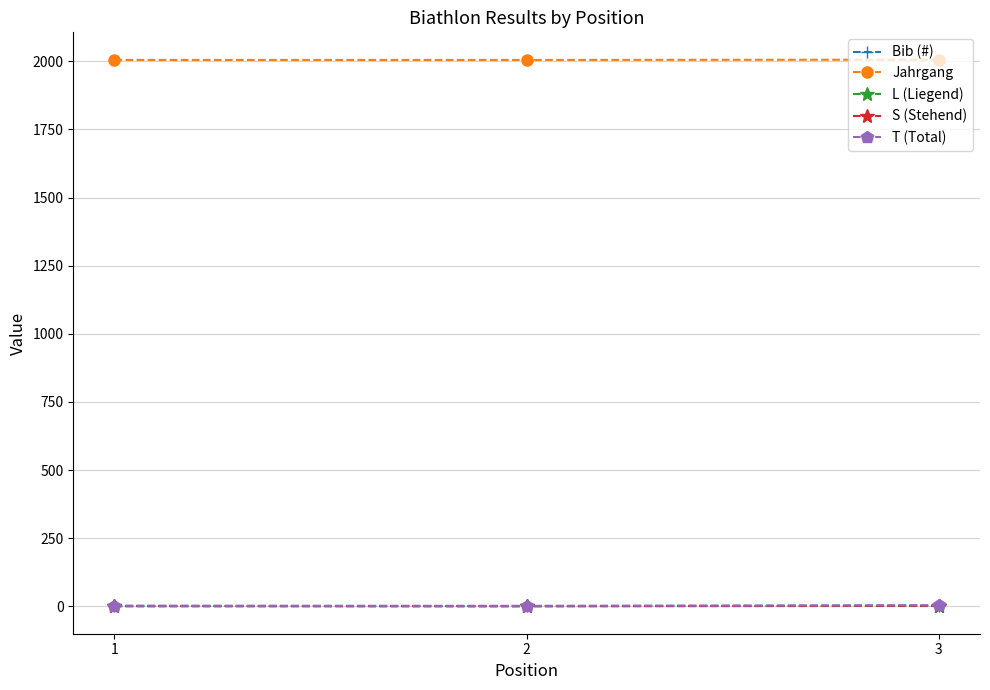

What is the sum of all T (Total) values?

8